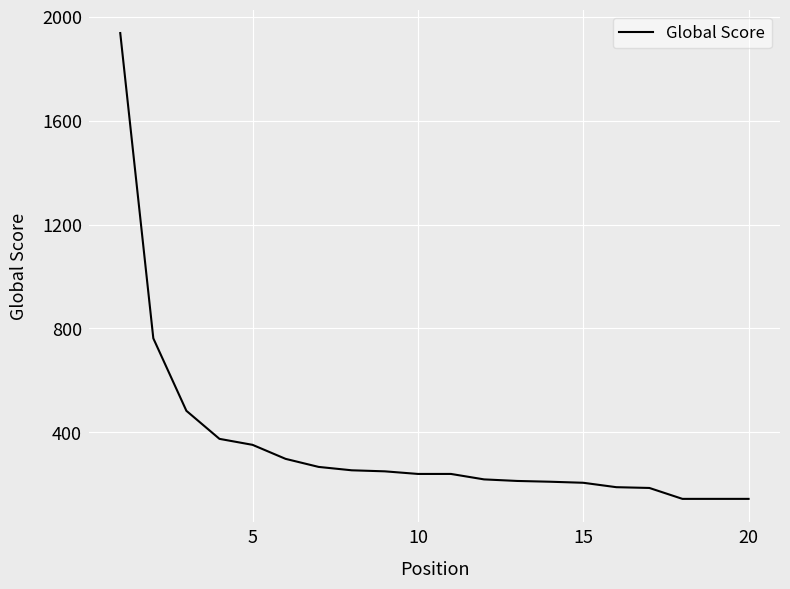

What is the difference between the second highest and second lowest values?

618